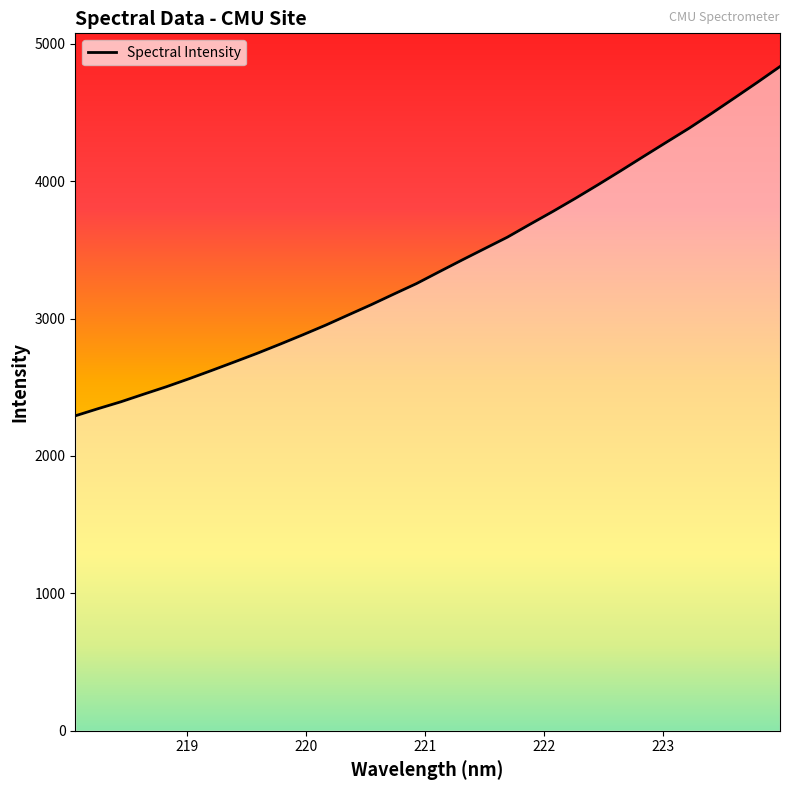

What is the sum of all values?

108570.8